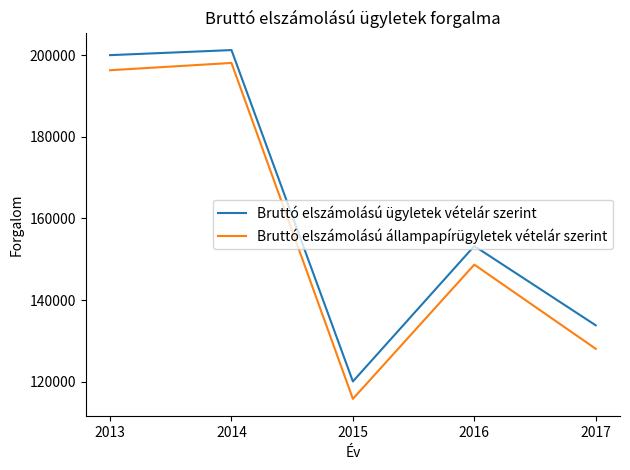

Where does the Bruttó elszámolású ügyletek vételár szerint series first go above 153237?

2013